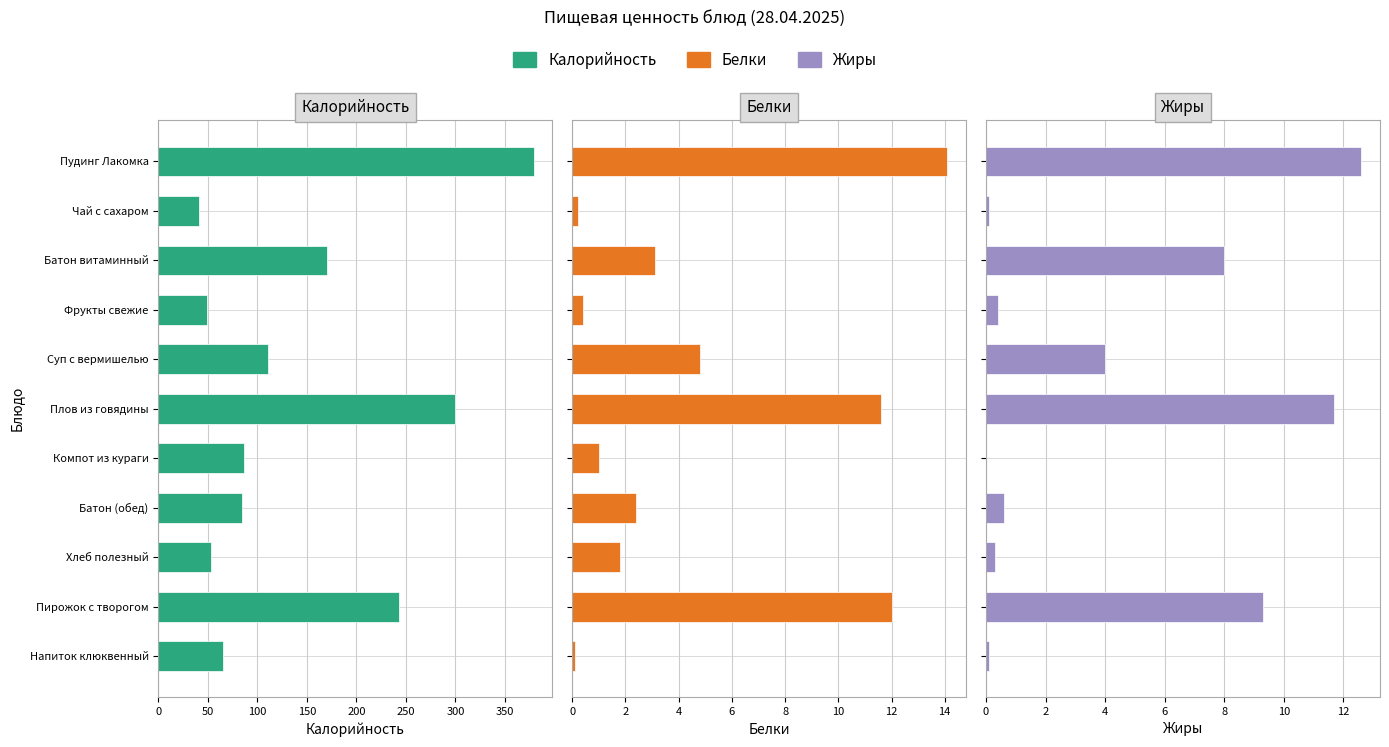

Is the value of Калорийность at Суп с вермишелью greater than the value of Белки at Плов из говядины?

Yes